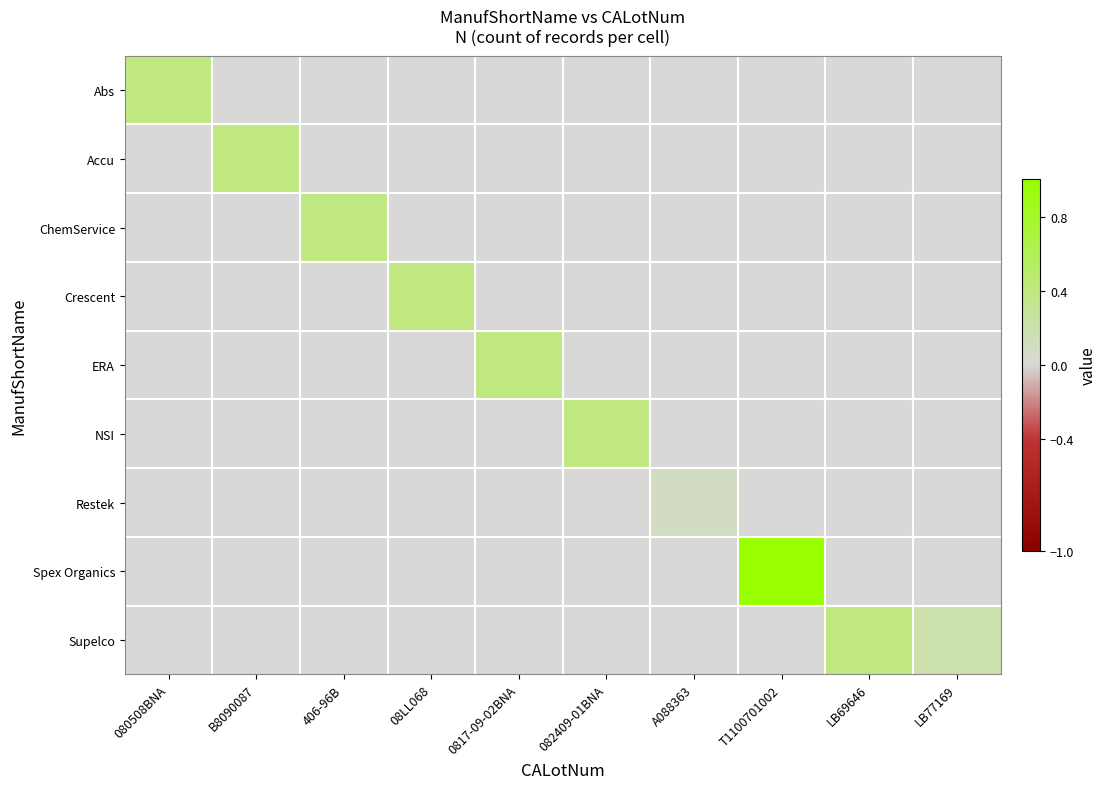

Reading left to right, what are all the values shown in this chart?

Abs: 080508BNA=0.4	B8090087=0.0	406-96B=0.0	08LL068=0.0	0817-09-02BNA=0.0	082409-01BNA=0.0	A088363=0.0	T1100701002=0.0	LB69646=0.0	LB77169=0.0
Accu: 080508BNA=0.0	B8090087=0.4	406-96B=0.0	08LL068=0.0	0817-09-02BNA=0.0	082409-01BNA=0.0	A088363=0.0	T1100701002=0.0	LB69646=0.0	LB77169=0.0
ChemService: 080508BNA=0.0	B8090087=0.0	406-96B=0.4	08LL068=0.0	0817-09-02BNA=0.0	082409-01BNA=0.0	A088363=0.0	T1100701002=0.0	LB69646=0.0	LB77169=0.0
Crescent: 080508BNA=0.0	B8090087=0.0	406-96B=0.0	08LL068=0.4	0817-09-02BNA=0.0	082409-01BNA=0.0	A088363=0.0	T1100701002=0.0	LB69646=0.0	LB77169=0.0
ERA: 080508BNA=0.0	B8090087=0.0	406-96B=0.0	08LL068=0.0	0817-09-02BNA=0.4	082409-01BNA=0.0	A088363=0.0	T1100701002=0.0	LB69646=0.0	LB77169=0.0
NSI: 080508BNA=0.0	B8090087=0.0	406-96B=0.0	08LL068=0.0	0817-09-02BNA=0.0	082409-01BNA=0.4	A088363=0.0	T1100701002=0.0	LB69646=0.0	LB77169=0.0
Restek: 080508BNA=0.0	B8090087=0.0	406-96B=0.0	08LL068=0.0	0817-09-02BNA=0.0	082409-01BNA=0.0	A088363=0.1	T1100701002=0.0	LB69646=0.0	LB77169=0.0
Spex Organics: 080508BNA=0.0	B8090087=0.0	406-96B=0.0	08LL068=0.0	0817-09-02BNA=0.0	082409-01BNA=0.0	A088363=0.0	T1100701002=1.0	LB69646=0.0	LB77169=0.0
Supelco: 080508BNA=0.0	B8090087=0.0	406-96B=0.0	08LL068=0.0	0817-09-02BNA=0.0	082409-01BNA=0.0	A088363=0.0	T1100701002=0.0	LB69646=0.4	LB77169=0.2